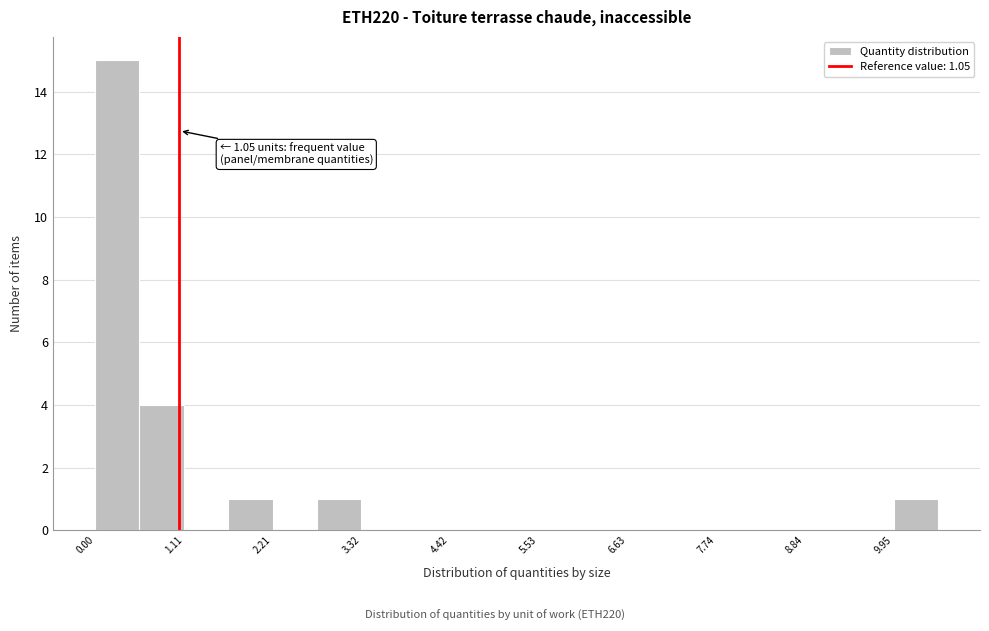

Read against the x-axis, roughly where is the centre of the tallest bar?

0.2